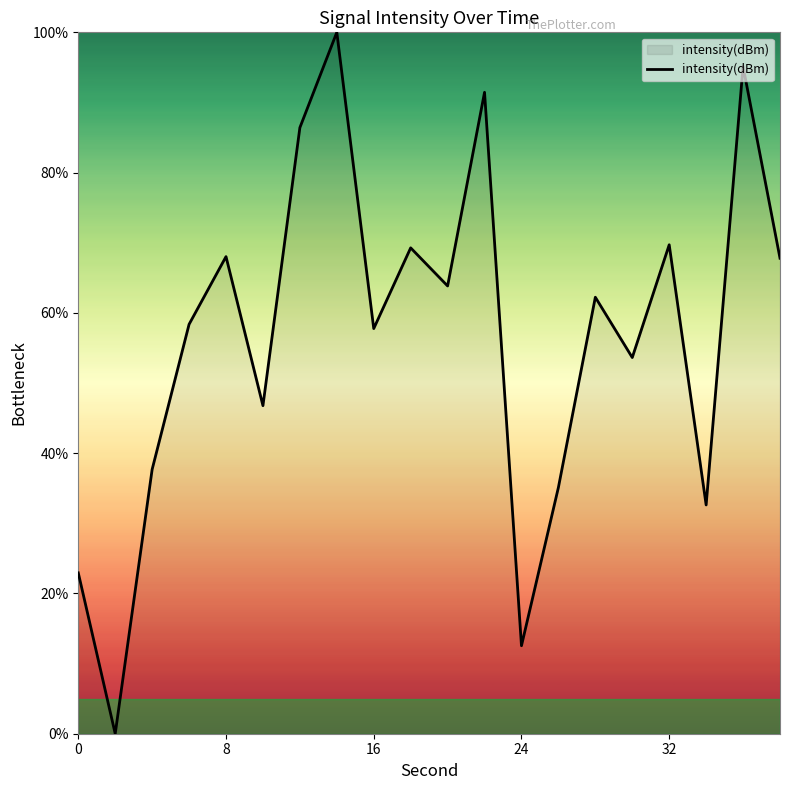

What is the difference between the maximum and minimum values?

100.0